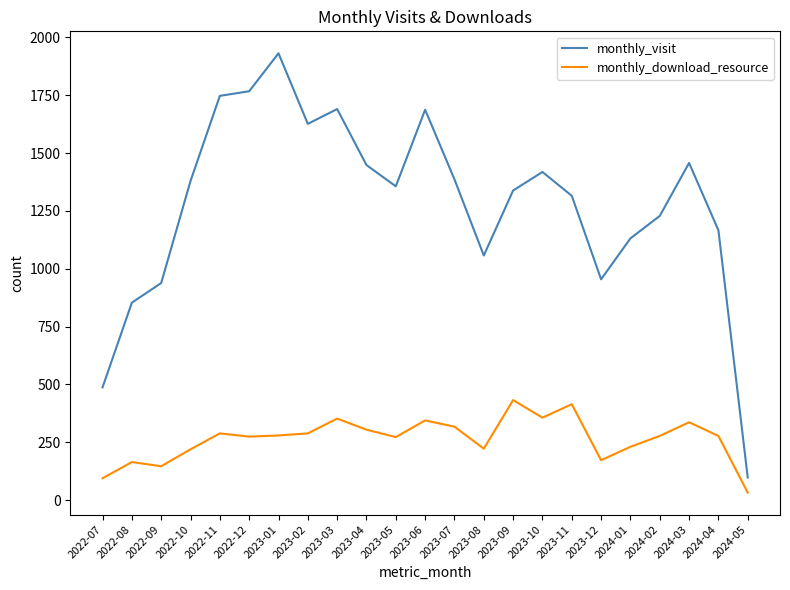

What is the spread (max minus min) of values at 2024-02?

951